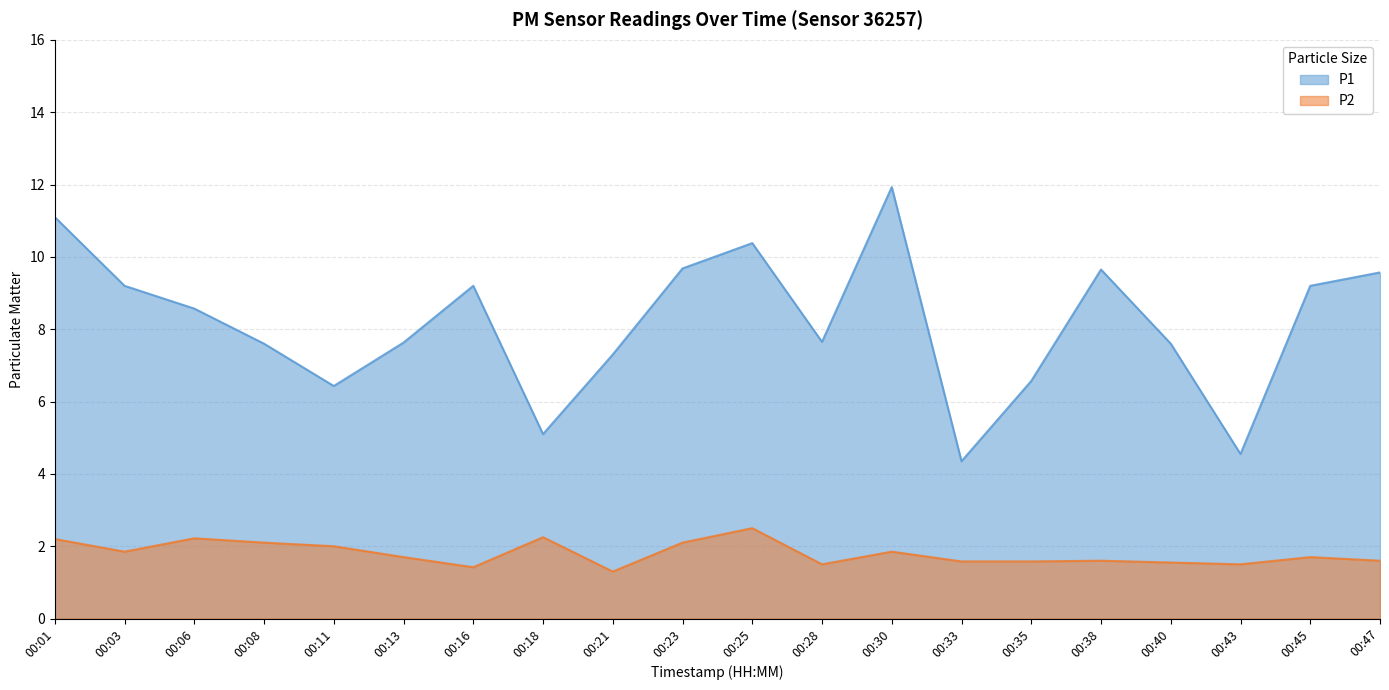

What are all the series names shown in the legend?

P1, P2